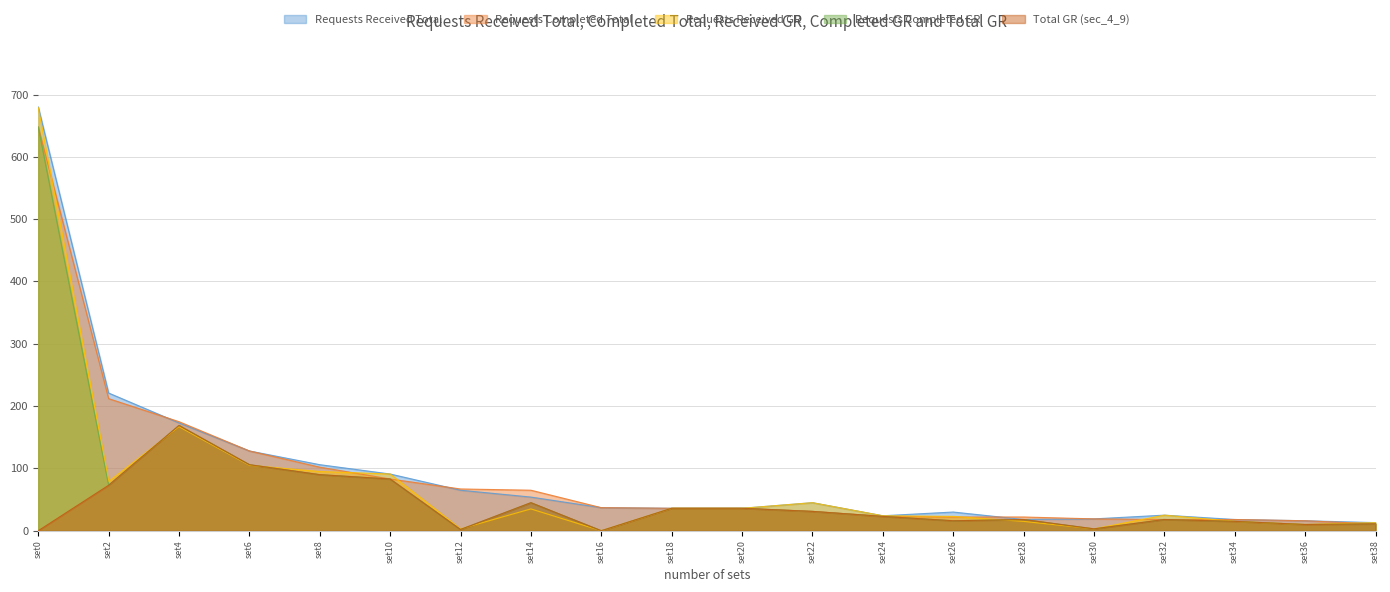

What is the value of the Requests Received GR point at the 17th from the left?

25